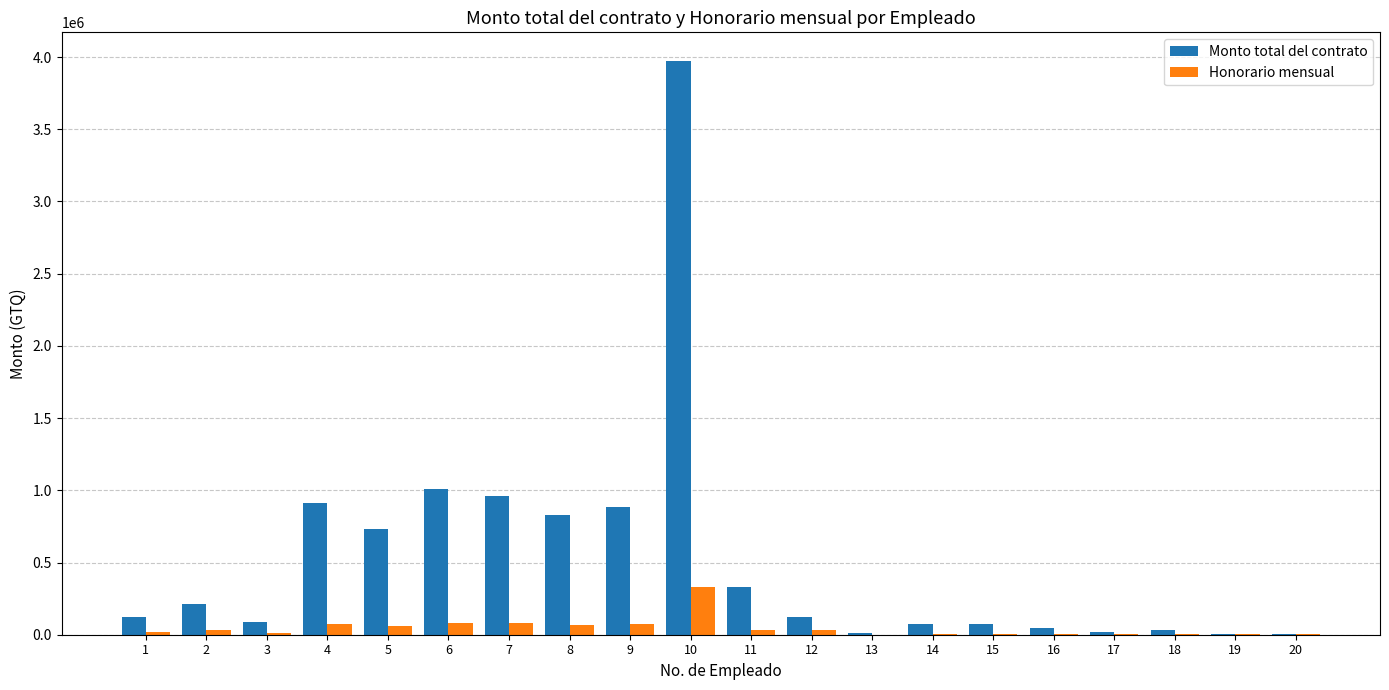

What is the sum of all Monto total del contrato values?

10433879.5